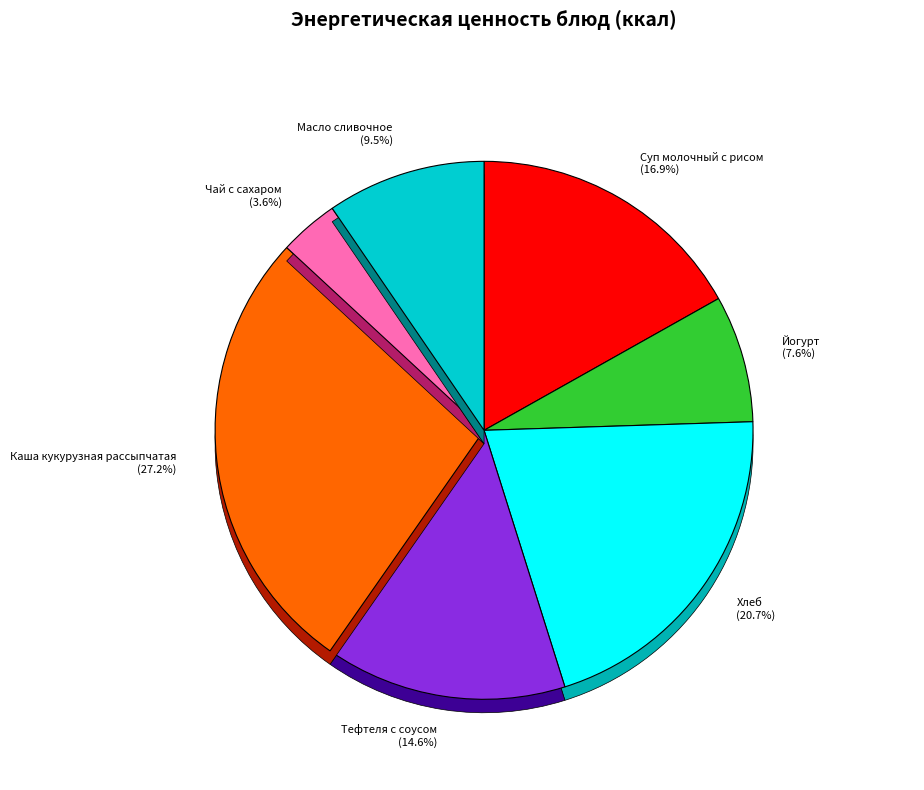

How many segments does this pie chart have?

7